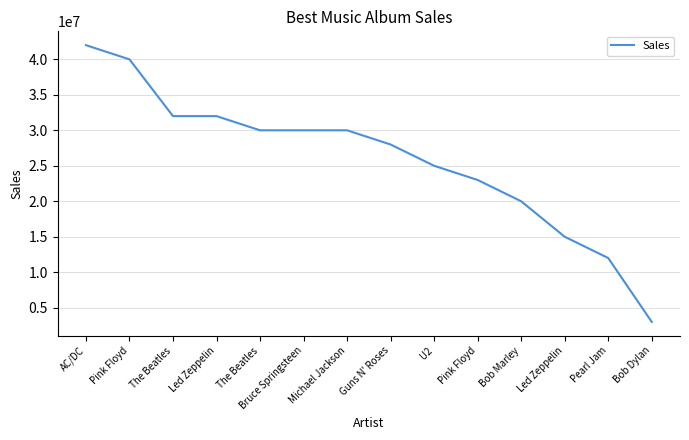

True or false: the data has more than 0 interior local peaks.

False